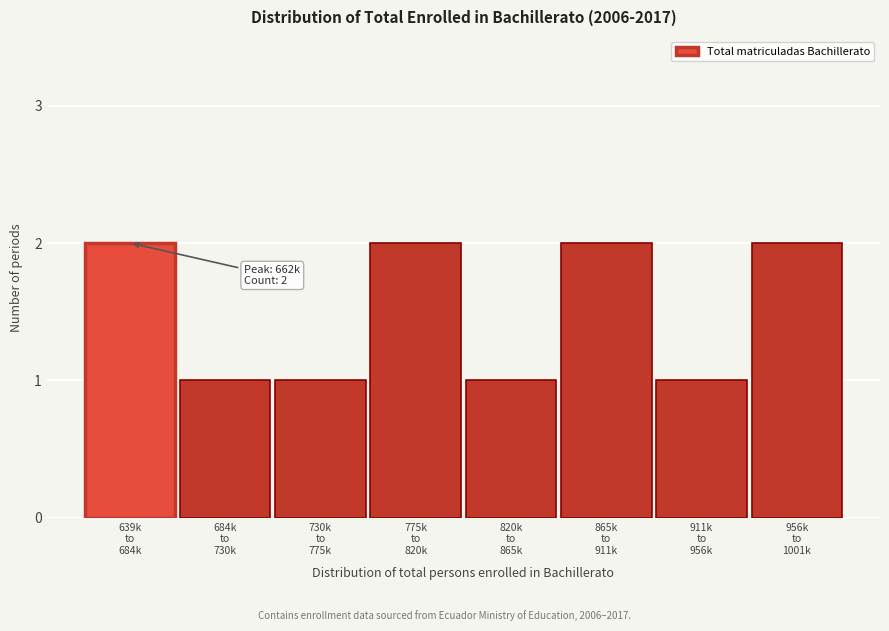

Reading left to right, transcribe all the data shown in this chart.

2	1	1	2	1	2	1	2